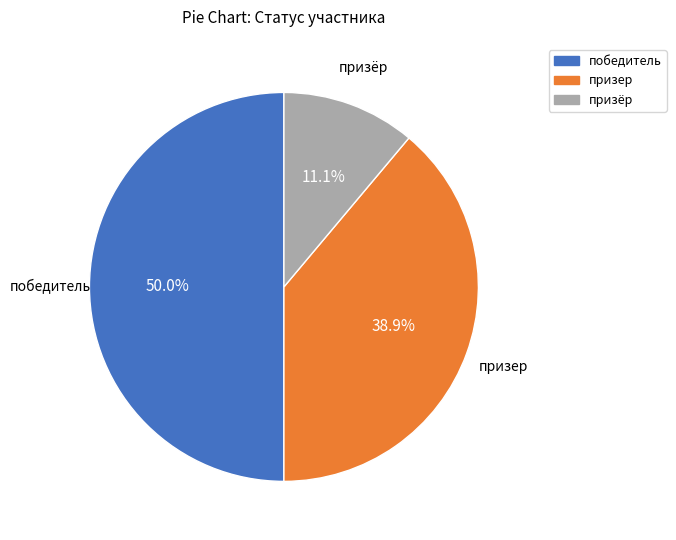

To the nearest percent, what percentage of the pie is призёр?

11%